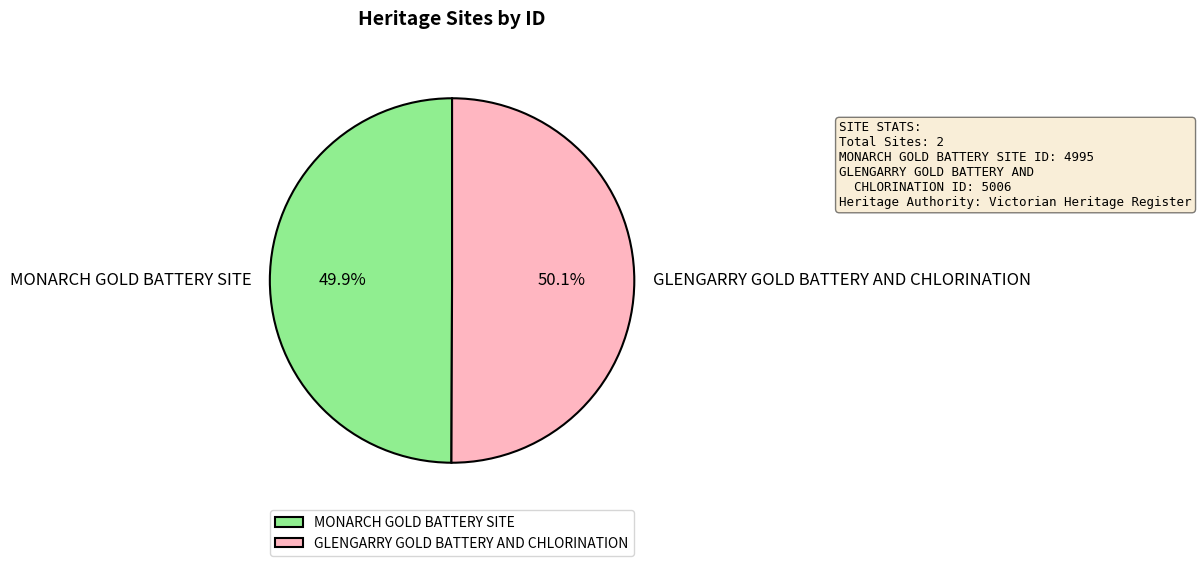

Is there any slice that represents more than half of the pie?

Yes